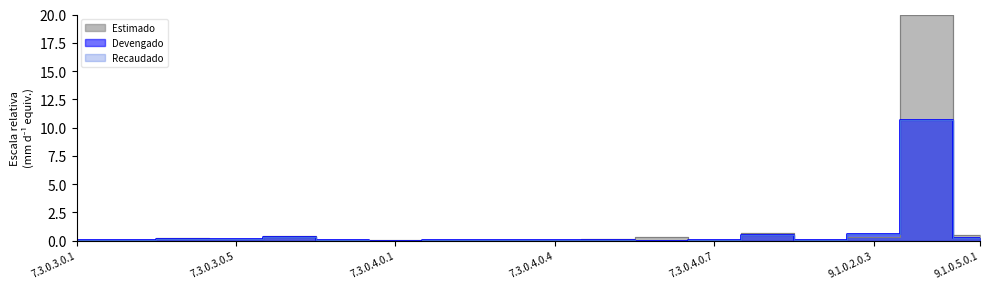

The Estimado series shows 10.9 at 9.1.0.3.0.1. True or false?

False